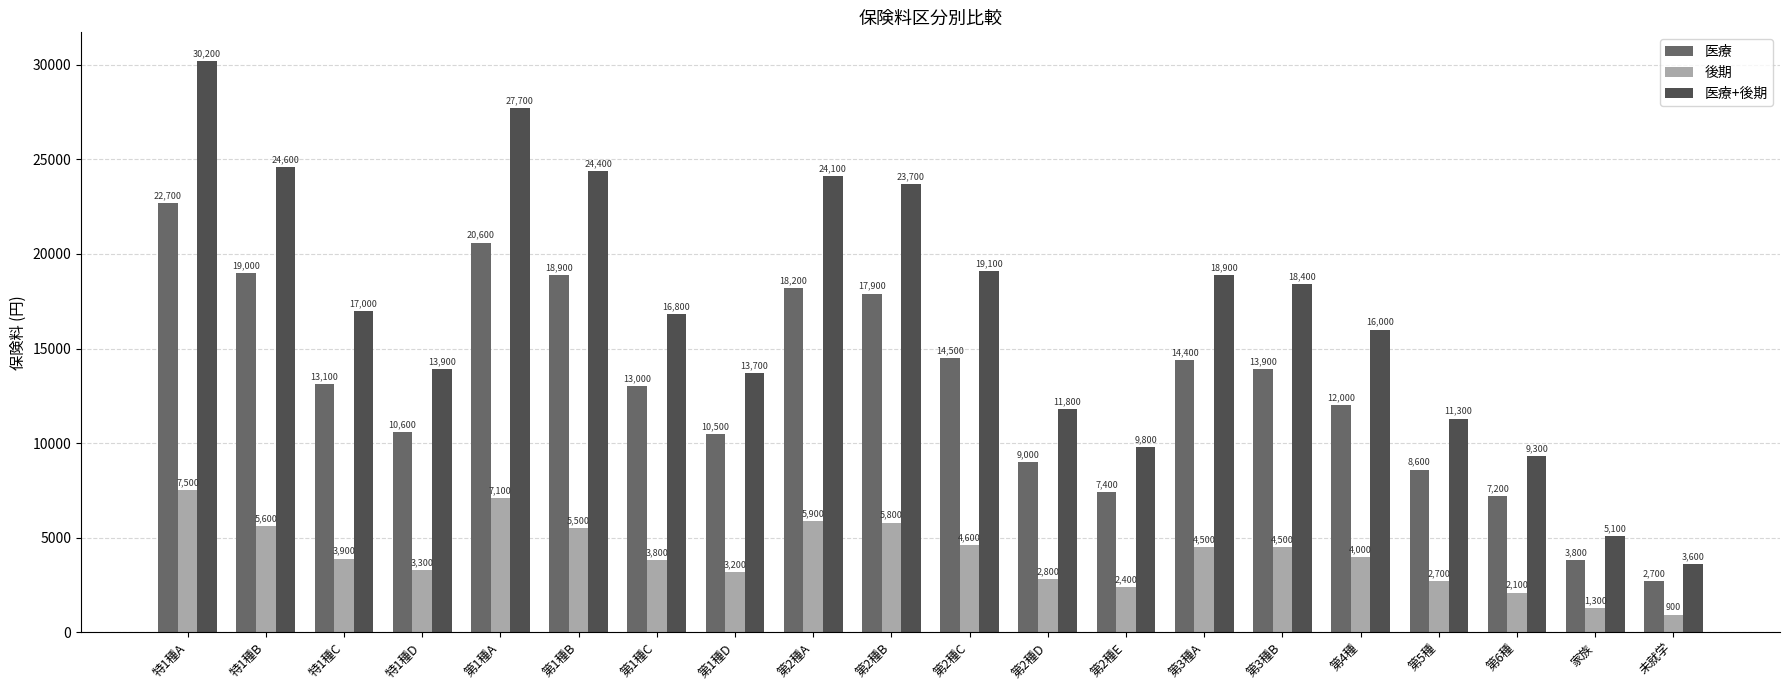

Does the chart contain stacked bars?

No